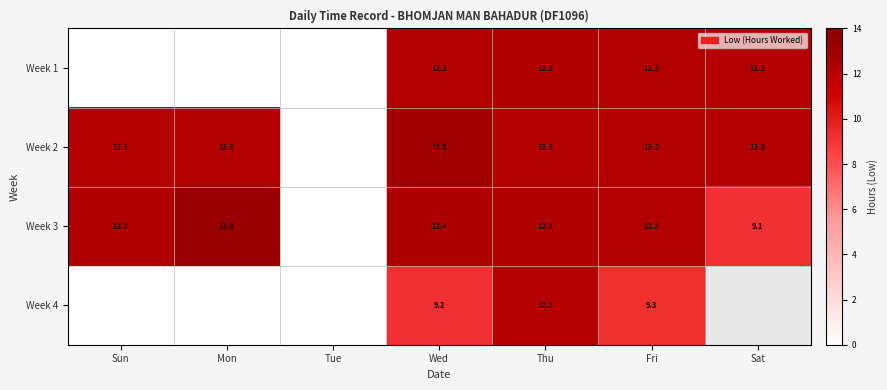

Is it true that Week 2 equals 16.8 at Sun?

False